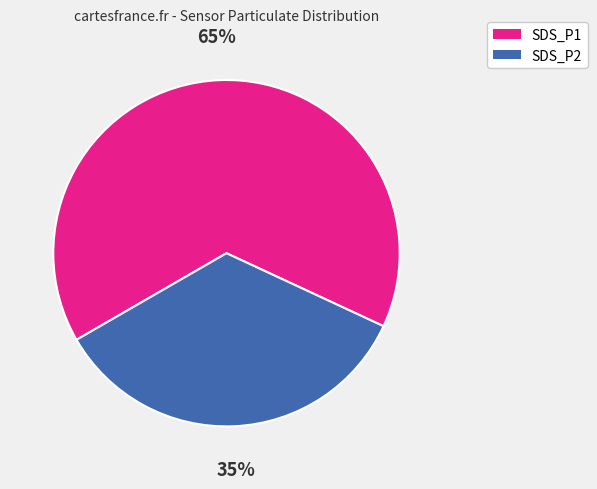

To the nearest percent, what is the combined percentage of SDS_P1 and SDS_P2?

100%